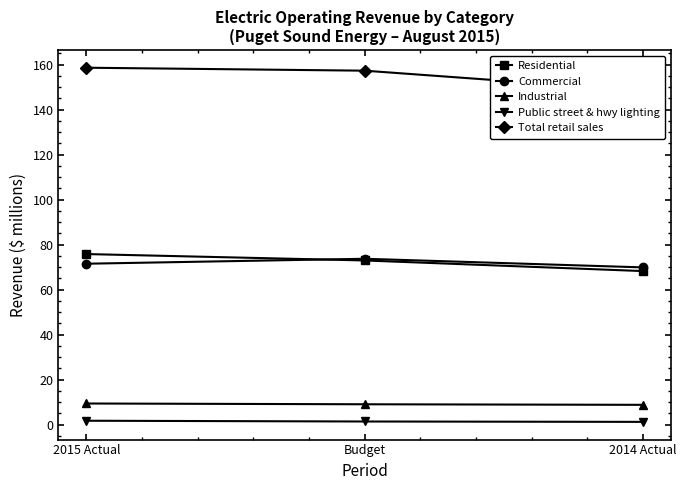

At which category is the sum across all series the highest?

2015 Actual